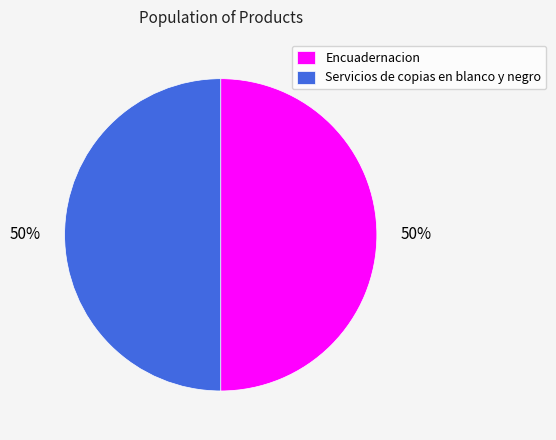

Is the sum of Encuadernacion and Servicios de copias en blanco y negro greater than half?

Yes